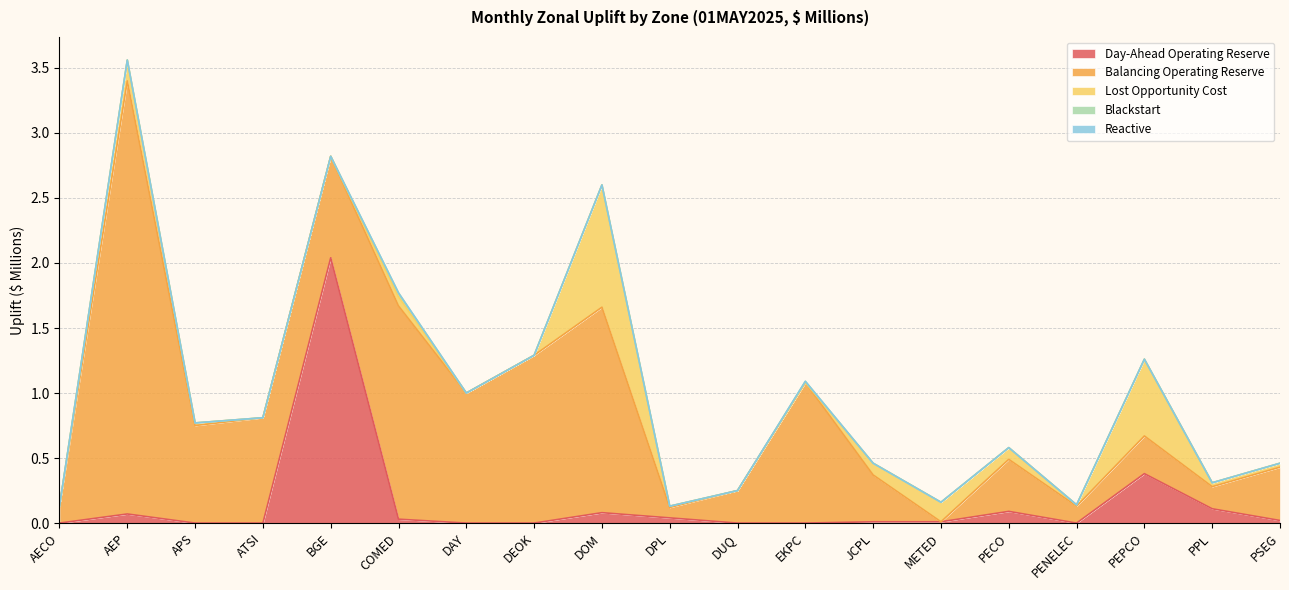

Reading left to right, list all the values displayed in this chart.

Day-Ahead Operating Reserve: AECO=0.0	AEP=0.1	APS=0.0	ATSI=0.0	BGE=2.0	COMED=0.0	DAY=0.0	DEOK=0.0	DOM=0.1	DPL=0.0	DUQ=0.0	EKPC=0.0	JCPL=0.0	METED=0.0	PECO=0.1	PENELEC=0.0	PEPCO=0.4	PPL=0.1	PSEG=0.0
Balancing Operating Reserve: AECO=0.1	AEP=3.3	APS=0.8	ATSI=0.8	BGE=0.8	COMED=1.6	DAY=1.0	DEOK=1.3	DOM=1.6	DPL=0.1	DUQ=0.2	EKPC=1.1	JCPL=0.4	METED=0.0	PECO=0.4	PENELEC=0.1	PEPCO=0.3	PPL=0.2	PSEG=0.4
Lost Opportunity Cost: AECO=0.0	AEP=0.2	APS=0.0	ATSI=0.0	BGE=0.0	COMED=0.1	DAY=0.0	DEOK=0.0	DOM=0.9	DPL=0.0	DUQ=0.0	EKPC=0.0	JCPL=0.1	METED=0.1	PECO=0.1	PENELEC=0.0	PEPCO=0.6	PPL=0.0	PSEG=0.0
Blackstart: AECO=0.0	AEP=0.0	APS=0.0	ATSI=0.0	BGE=0.0	COMED=0.0	DAY=0.0	DEOK=0.0	DOM=0.0	DPL=0.0	DUQ=0.0	EKPC=0.0	JCPL=0.0	METED=0.0	PECO=0.0	PENELEC=0.0	PEPCO=0.0	PPL=0.0	PSEG=0.0
Reactive: AECO=0.0	AEP=0.0	APS=0.0	ATSI=0.0	BGE=0.0	COMED=0.0	DAY=0.0	DEOK=0.0	DOM=0.0	DPL=0.0	DUQ=0.0	EKPC=0.0	JCPL=0.0	METED=0.0	PECO=0.0	PENELEC=0.0	PEPCO=0.0	PPL=0.0	PSEG=0.0